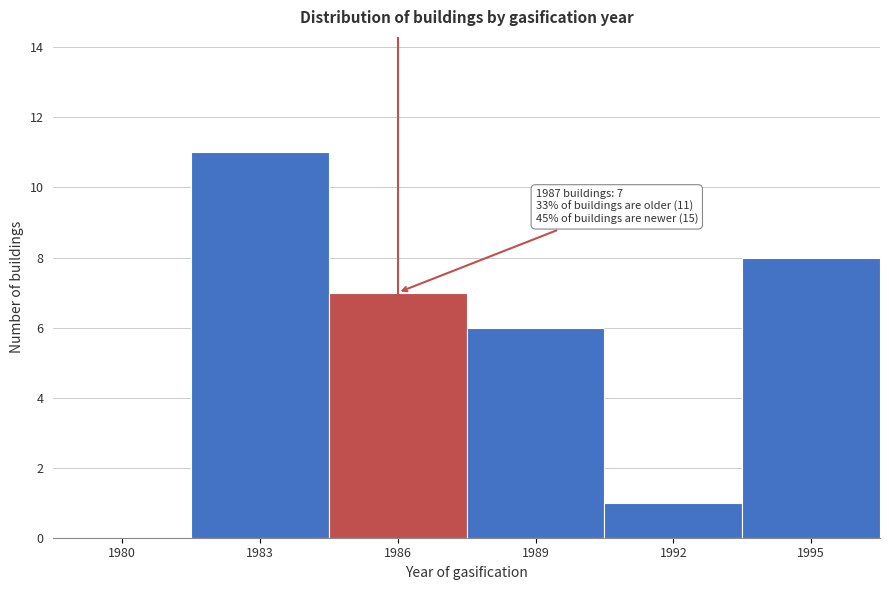

Reading left to right, what are all the values shown in this chart?

1980=0	1983=11	1986=7	1989=6	1992=1	1995=8